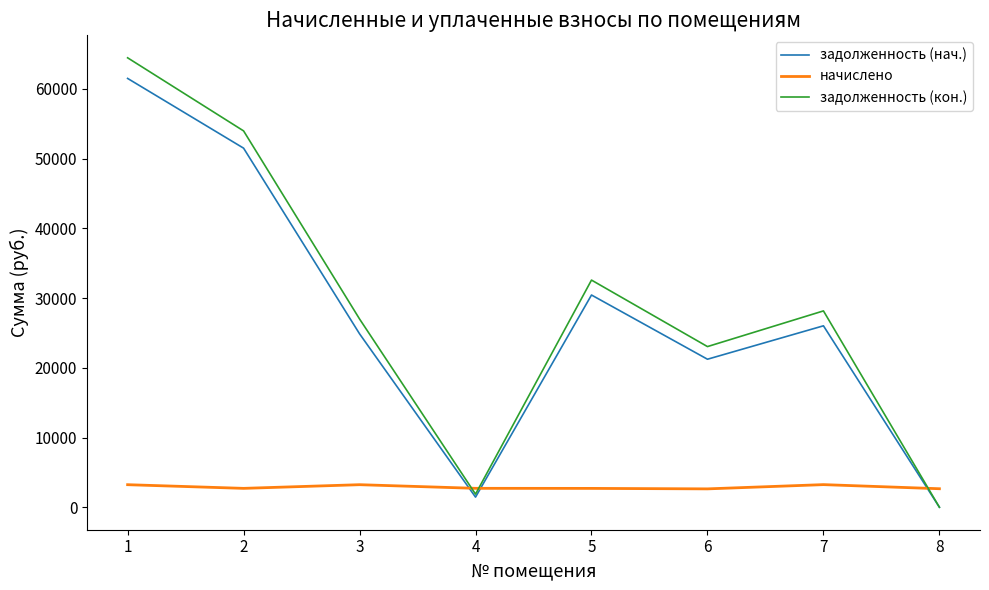

What is the total value across all series at 1?

129192.2